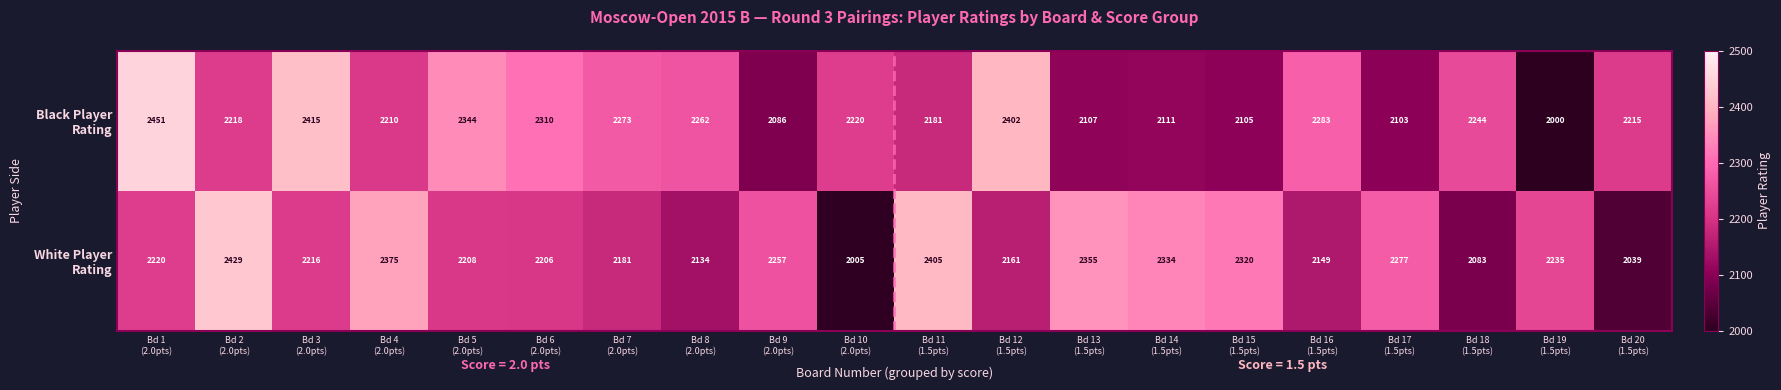

How many categories are shown in the chart?

20